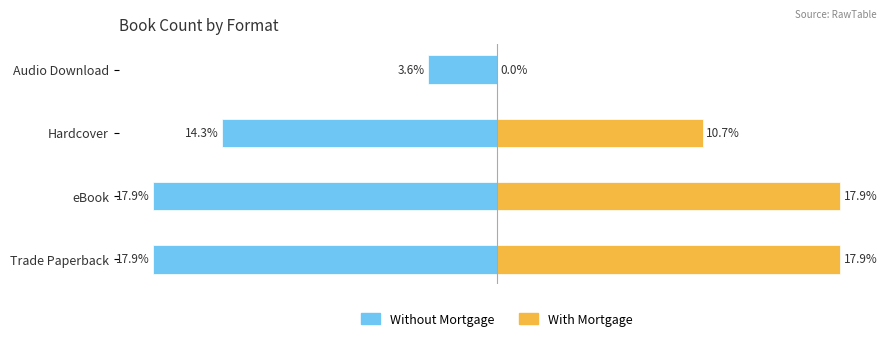

List the labels in order of Without Mortgage value, smallest first.

Trade Paperback, eBook, Hardcover, Audio Download